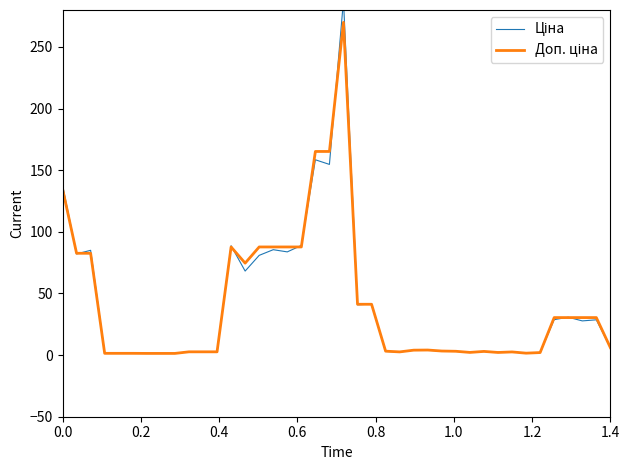

At how many categories does at least one series exceed 4?

21